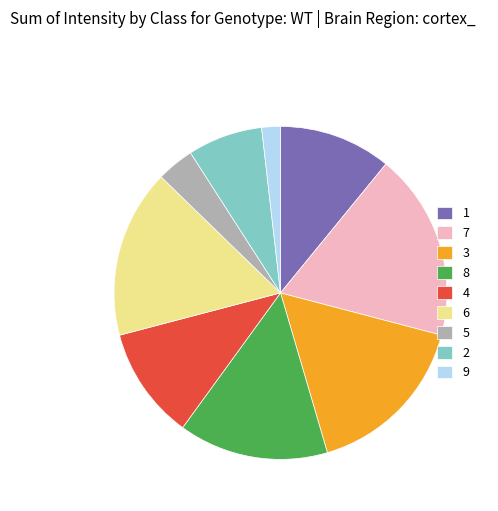

What is the ratio of the value at 6 to the value at 8?

1.1